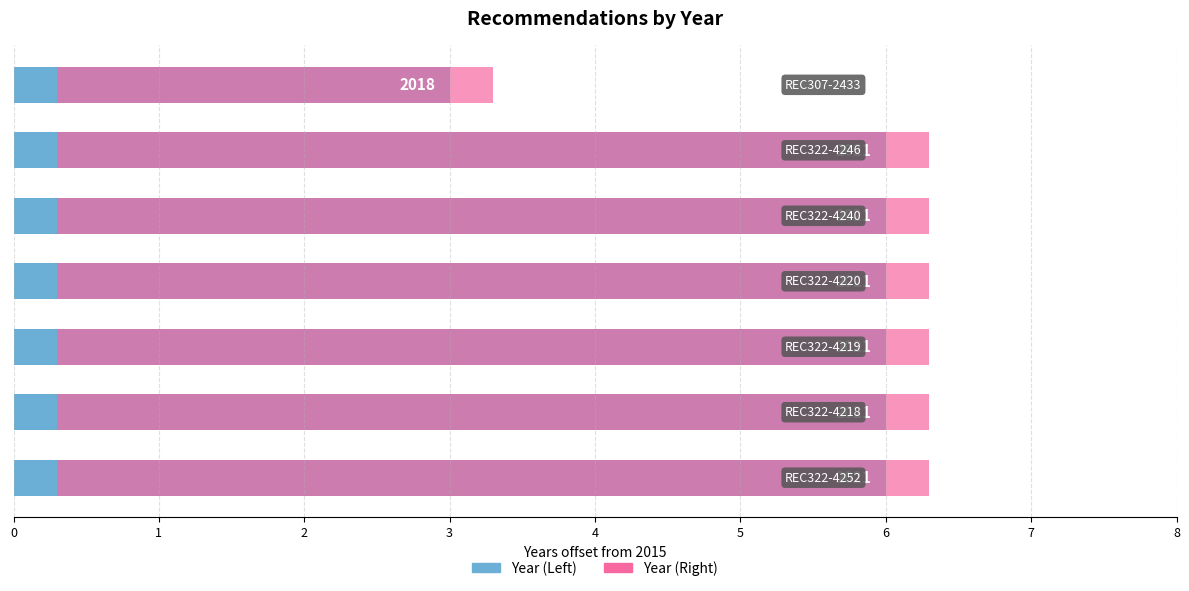

Which series has the largest total across all categories?

Year (Left)